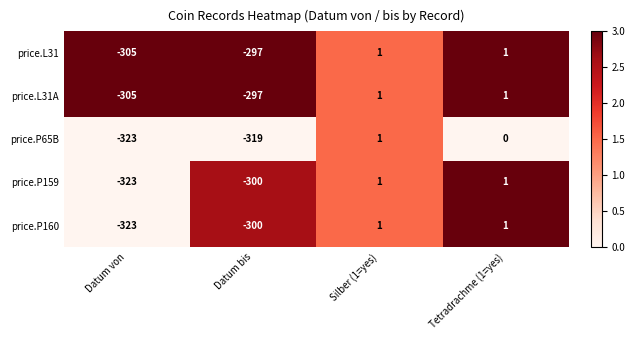

What is the difference between the price.P160 values at Silber (1=yes) and Datum von?

324